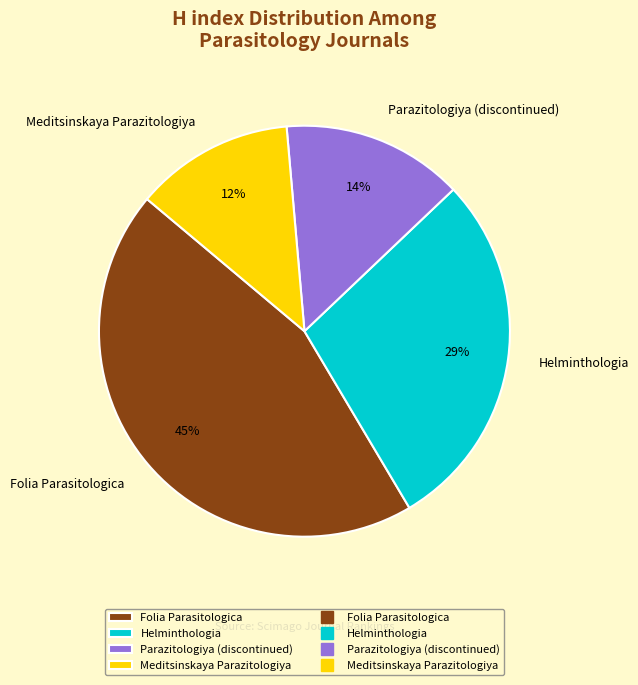

How many segments does this pie chart have?

4